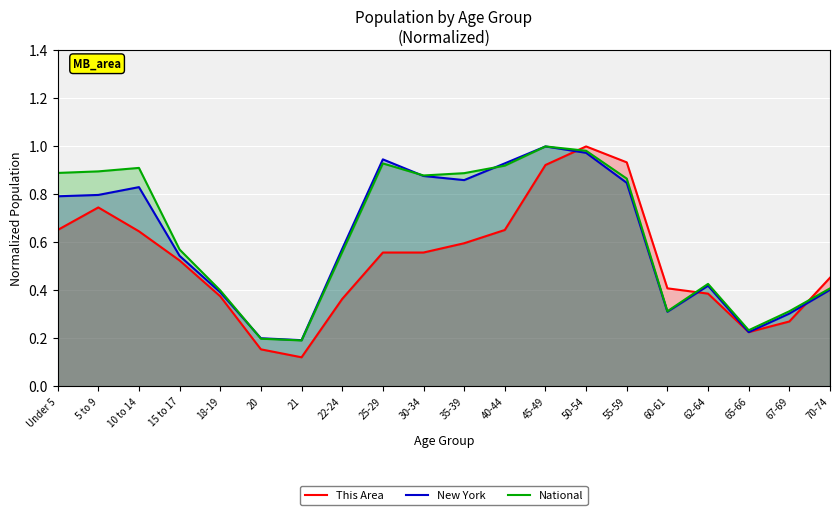

At which label is National closest to 0?

21